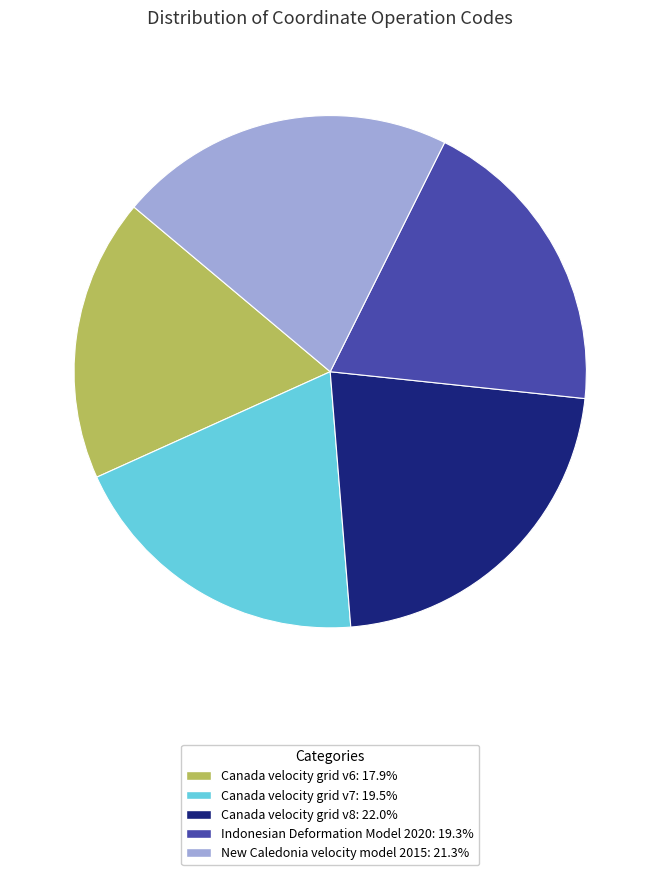

Is it true that New Caledonia velocity model 2015 is 21% of the pie?

True